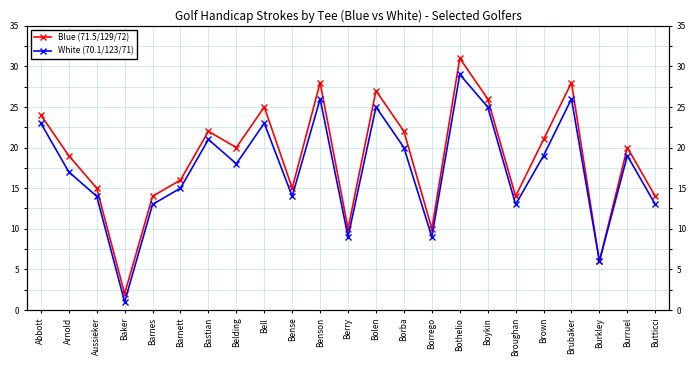

What is the difference between the maximum and second lowest values in the White (70.1/123/71) series?

23